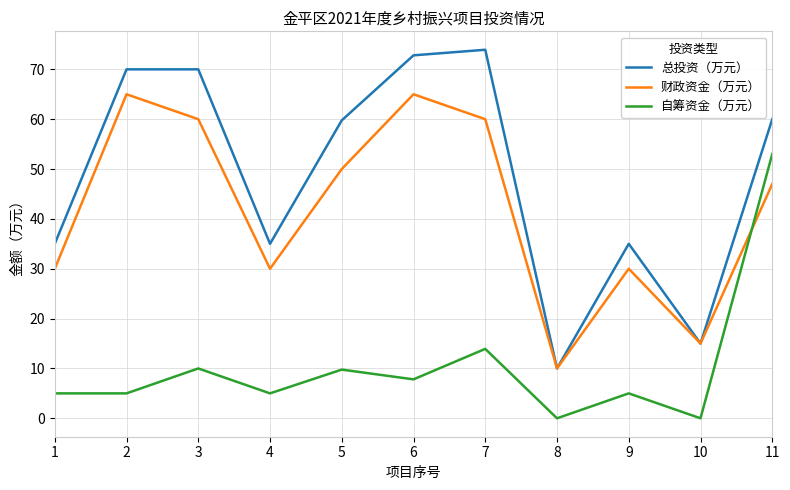

What is the difference between the highest and lowest values at 6?

65.0